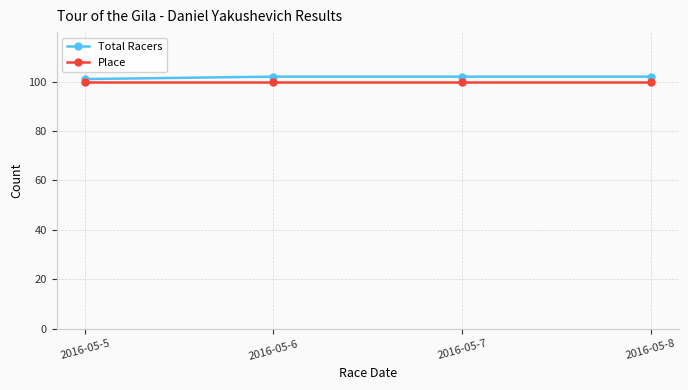

What is the total value across all series at 2016-05-6?

202